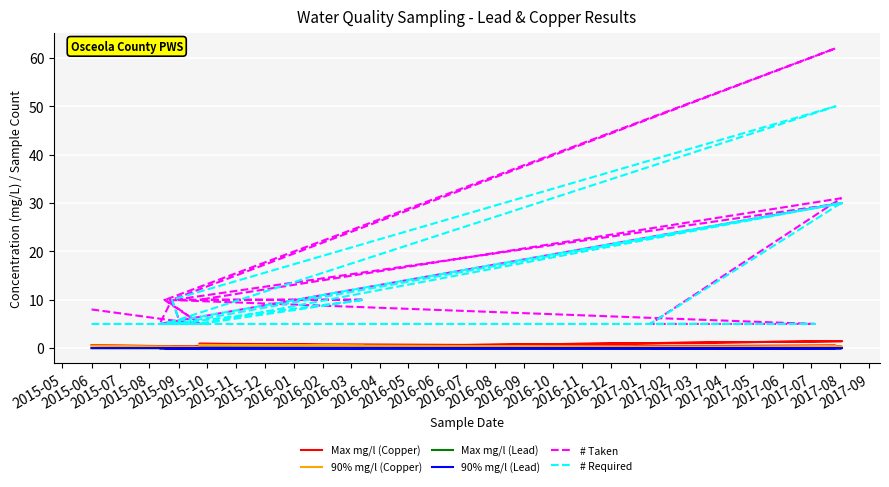

Where is the first local minimum for # Required?

2016-04